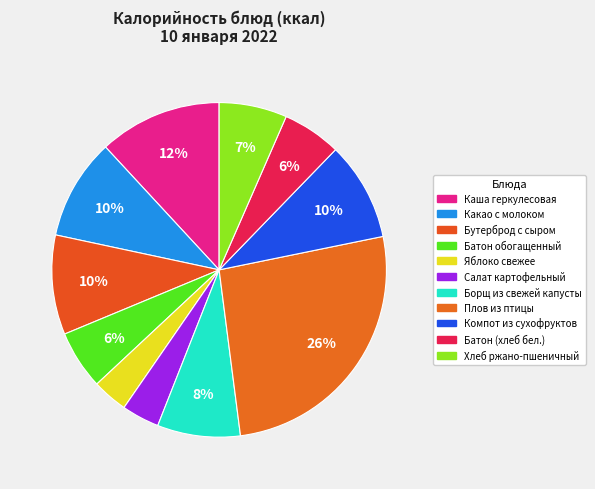

True or false: Салат картофельный accounts for 1% of the total.

False